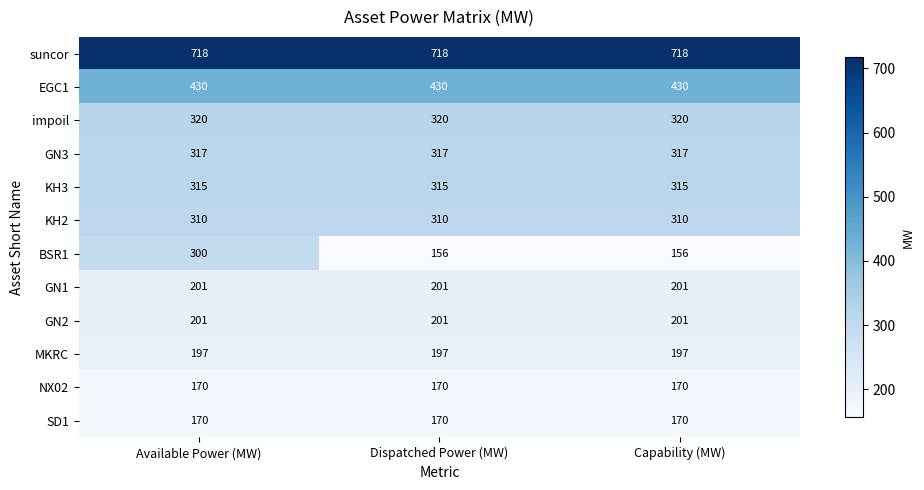

What is the smallest value displayed?

156